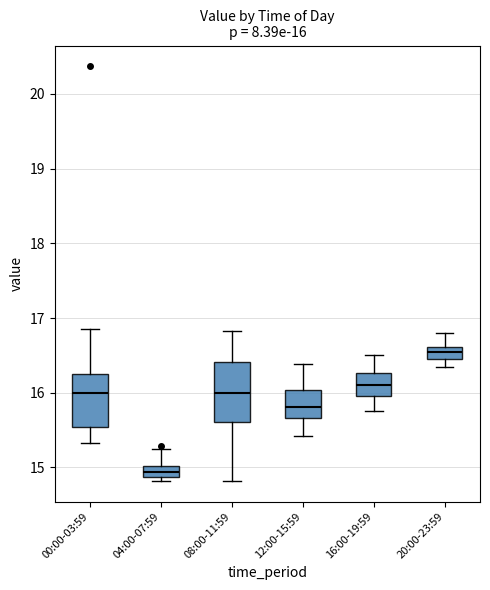

Which box's median line is the highest?

20:00-23:59